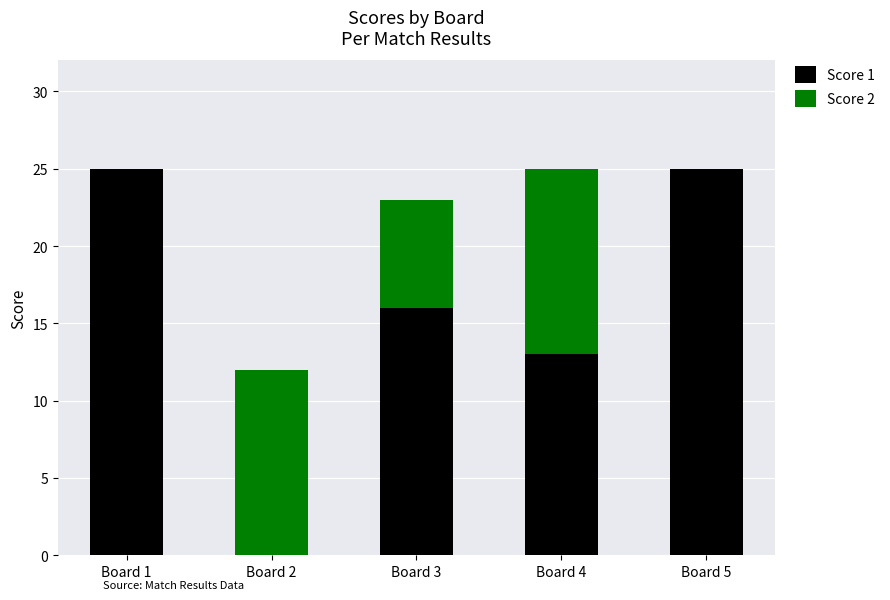

What is the sum of all Score 1 values?

79